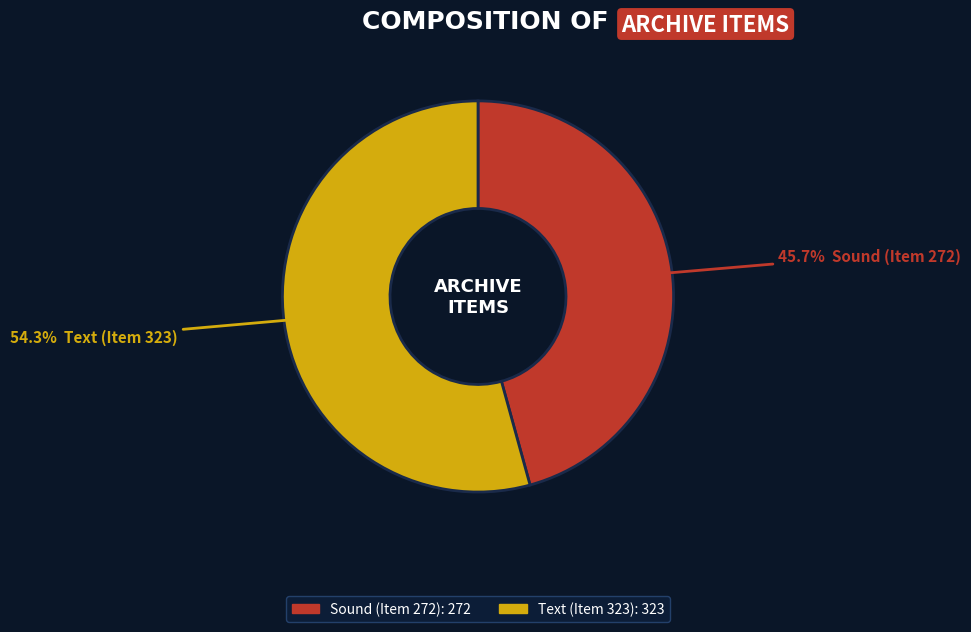

To the nearest percent, what is the combined percentage of Text (Item 323) and Sound (Item 272)?

100%